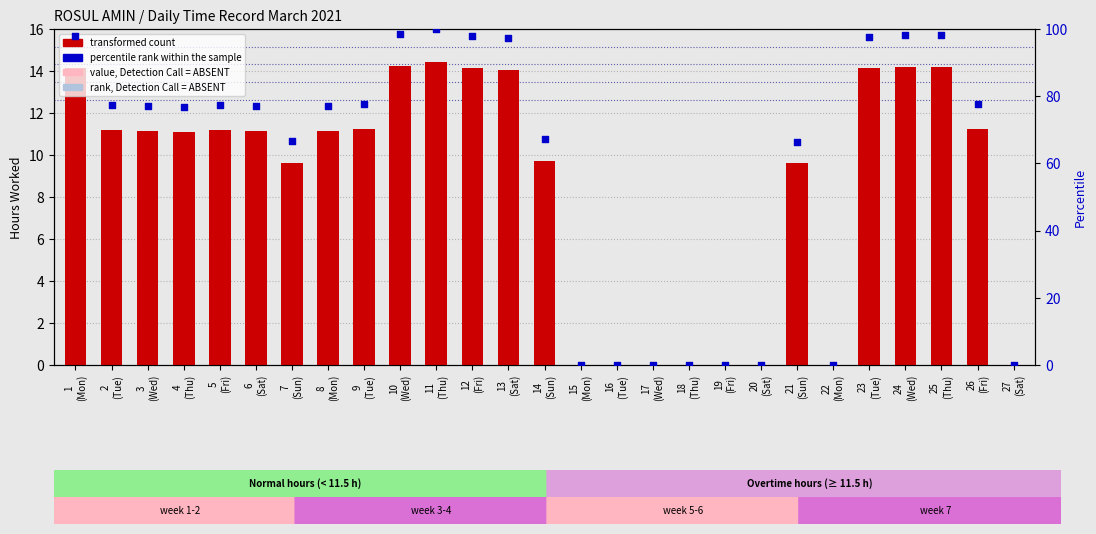

At which category is the sum across all series the highest?

11
(Thu)